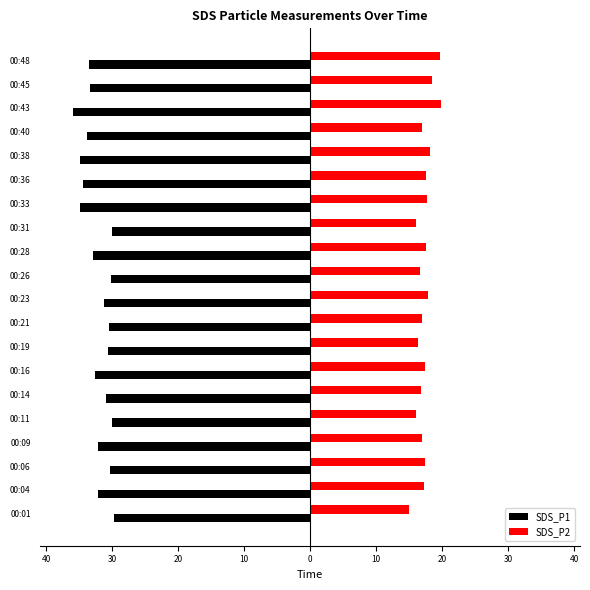

What are all the series names shown in the legend?

SDS_P1, SDS_P2